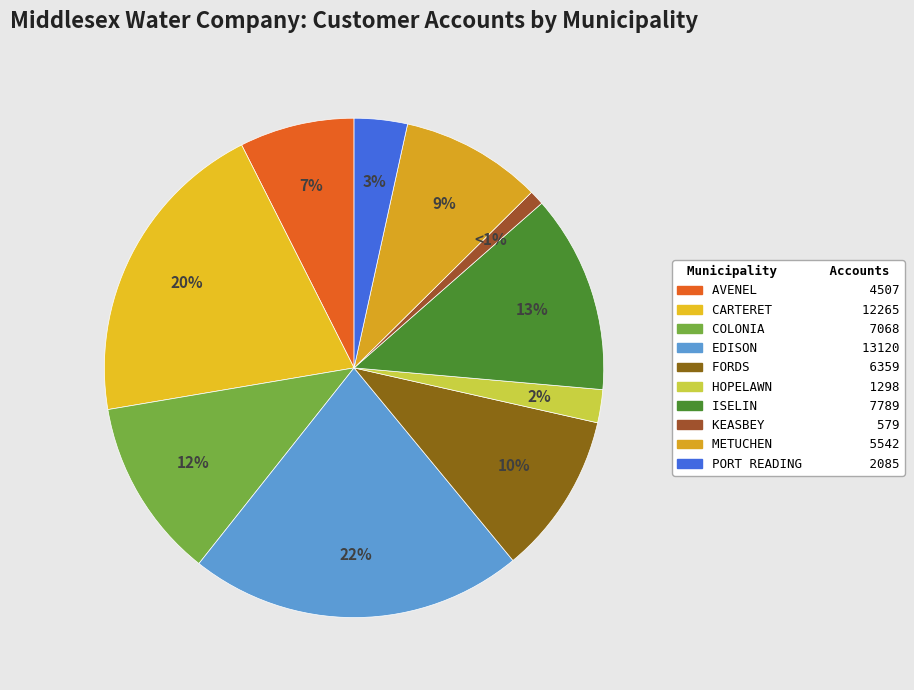

Which has a higher value, AVENEL or EDISON?

EDISON